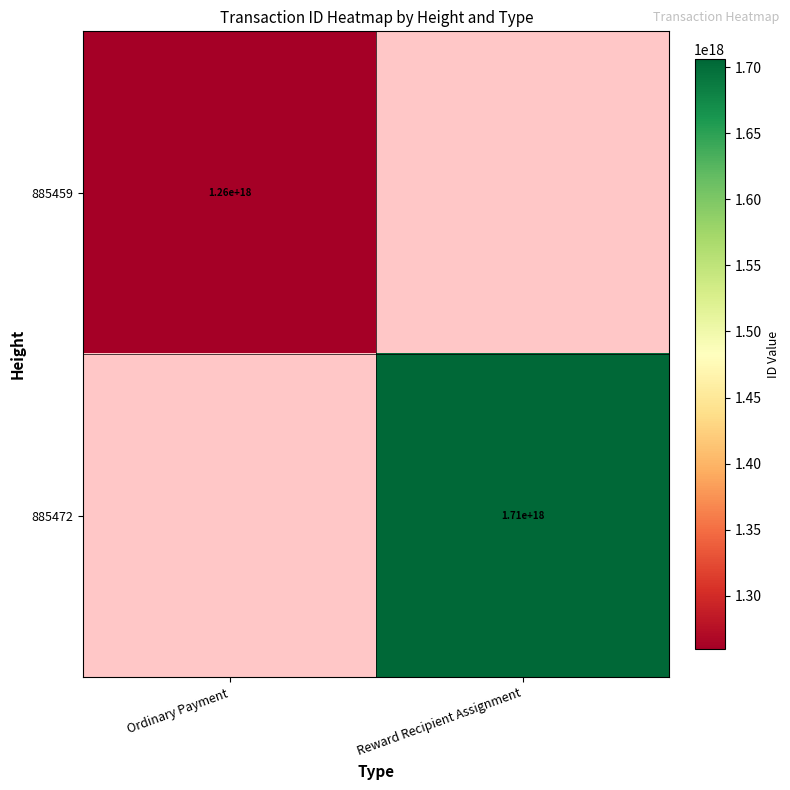

Is it true that 885459 equals 2008051206048084480 at Ordinary Payment?

False